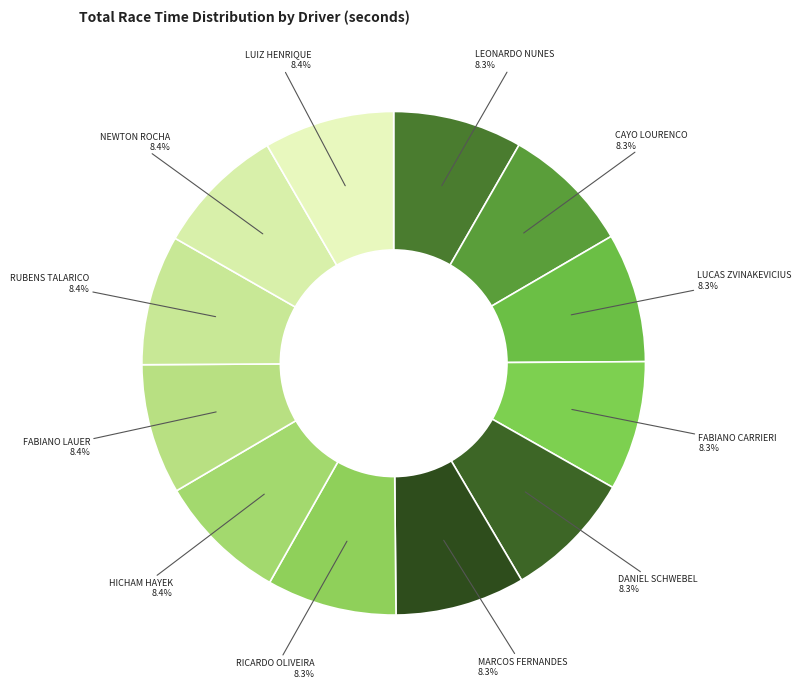

To the nearest percent, what percentage of the pie is FABIANO LAUER?

8%